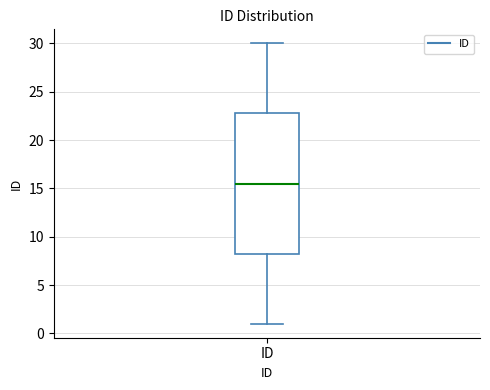

Transcribe this box plot: give where the median line is, the range the box spans, and where the two whiskers end, as read against the y-axis. The values are not printed on the chart, so give them approximately, as read against the axis.

median 15.5, box 8.5 to 23.0, whiskers 1.0 to 30.0